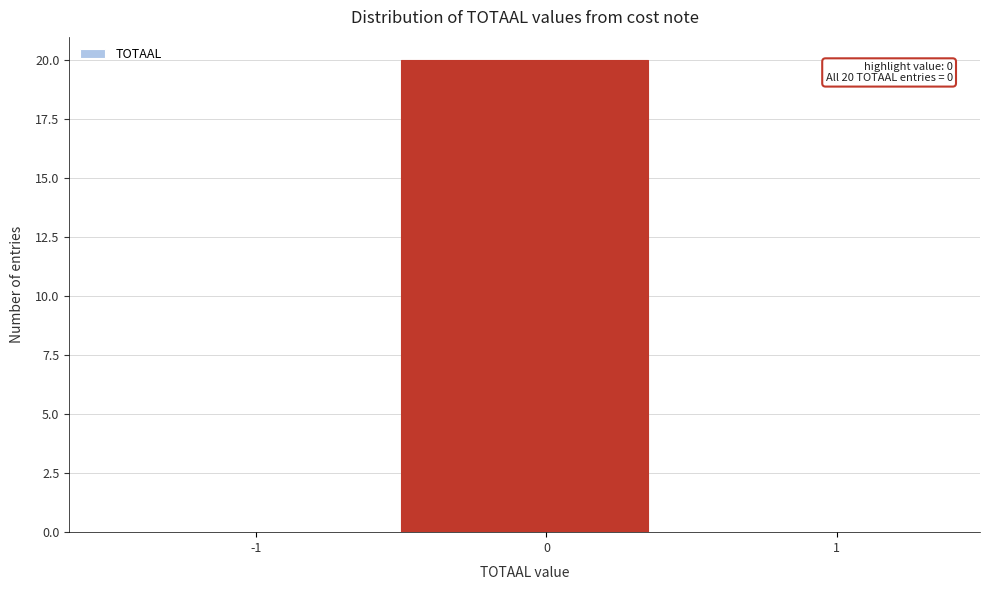

Reading right to left, transcribe all the data shown in this chart.

1=0	0=20	-1=0